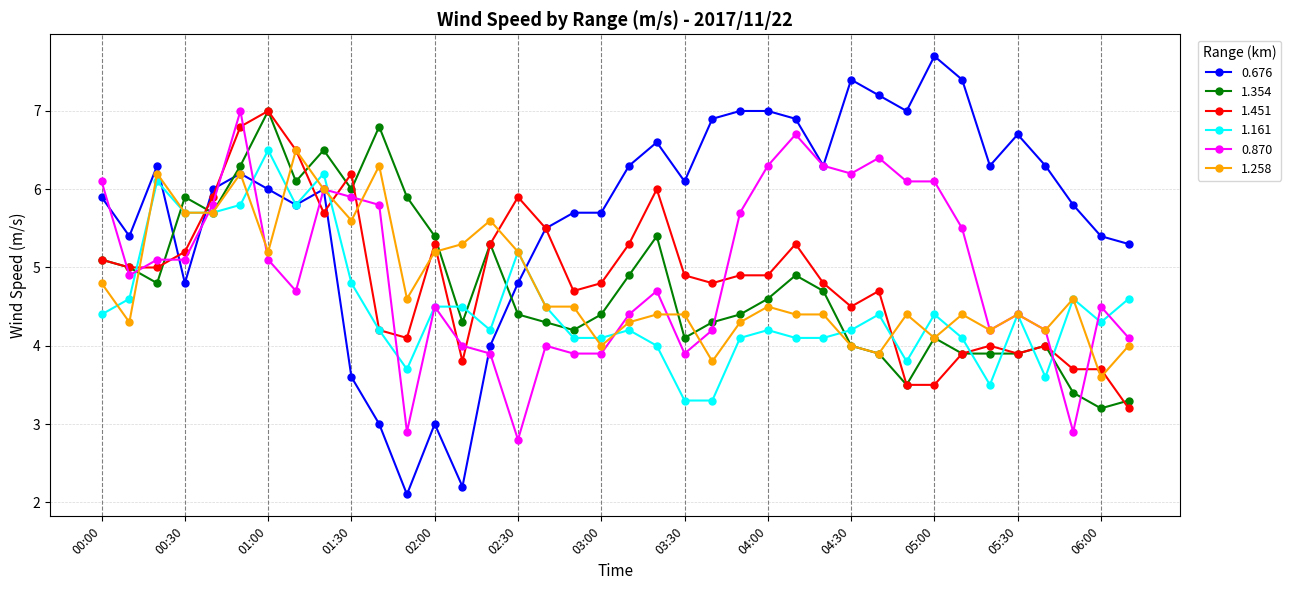

What is the maximum value shown in the chart?

7.7